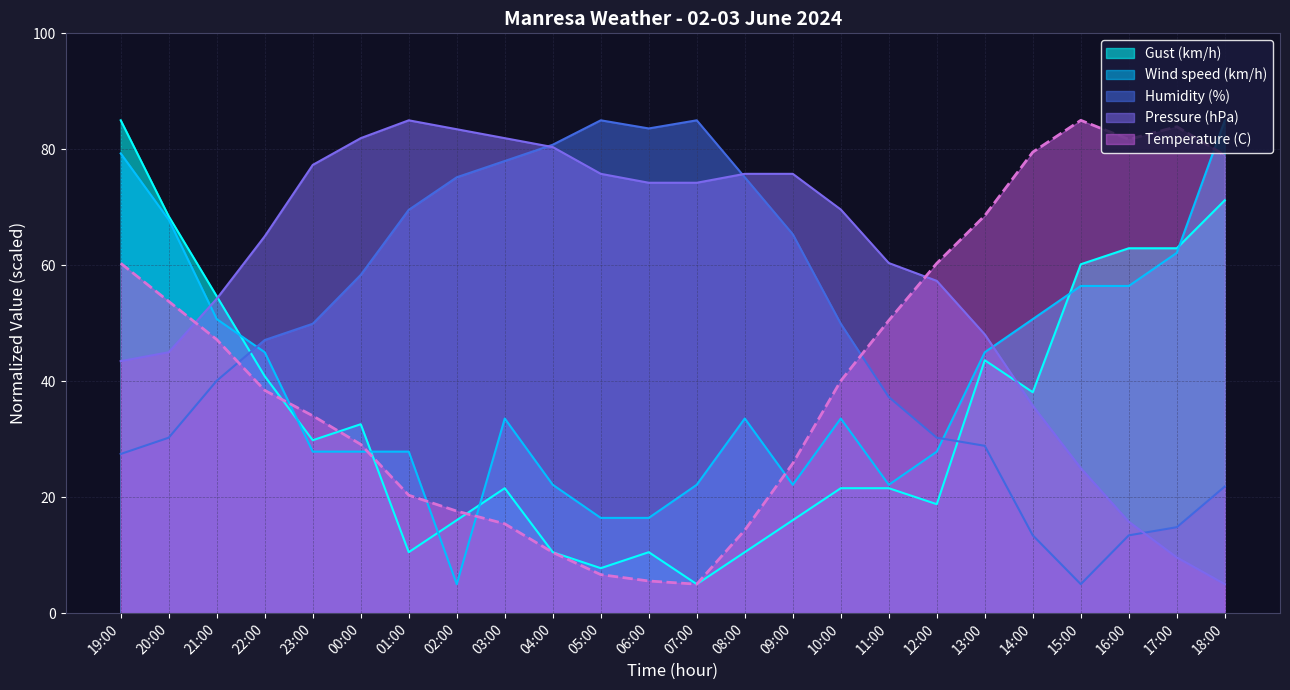

Does the chart display data point markers on the line(s)?

No